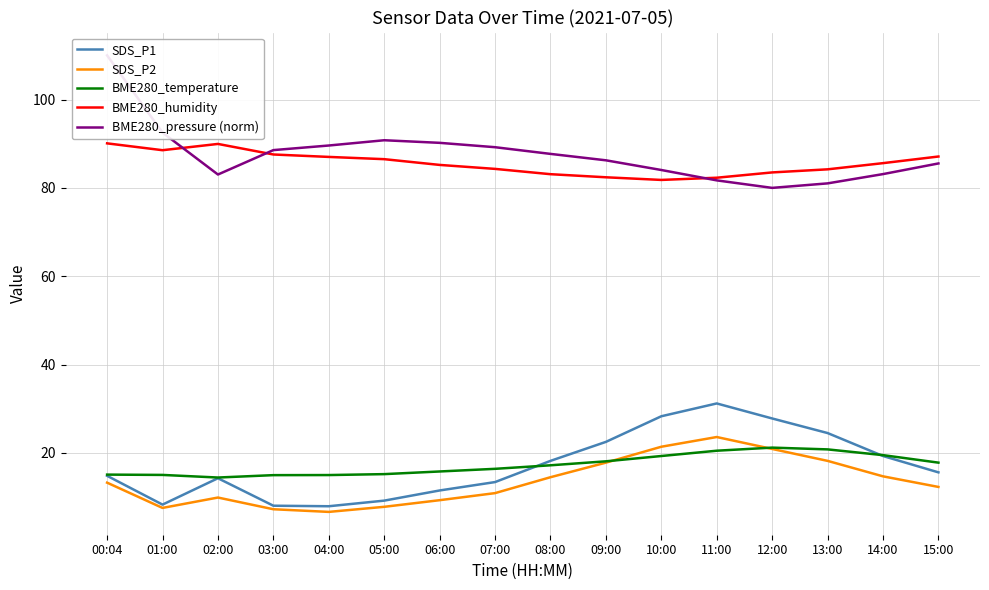

What are all the series names shown in the legend?

SDS_P1, SDS_P2, BME280_temperature, BME280_humidity, BME280_pressure (norm)